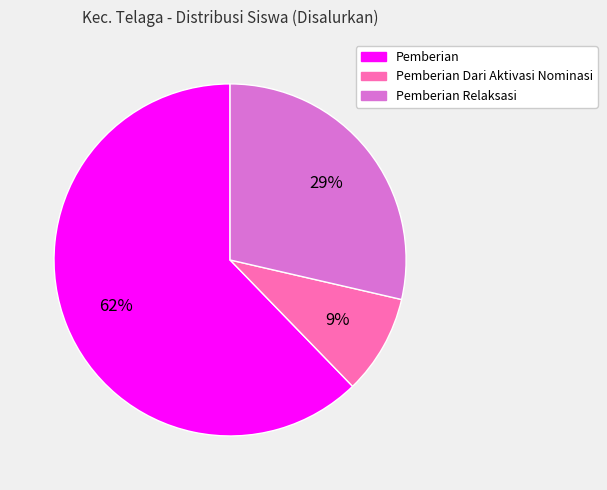

What is the ratio of the value at Pemberian Relaksasi to the value at Pemberian?

0.5